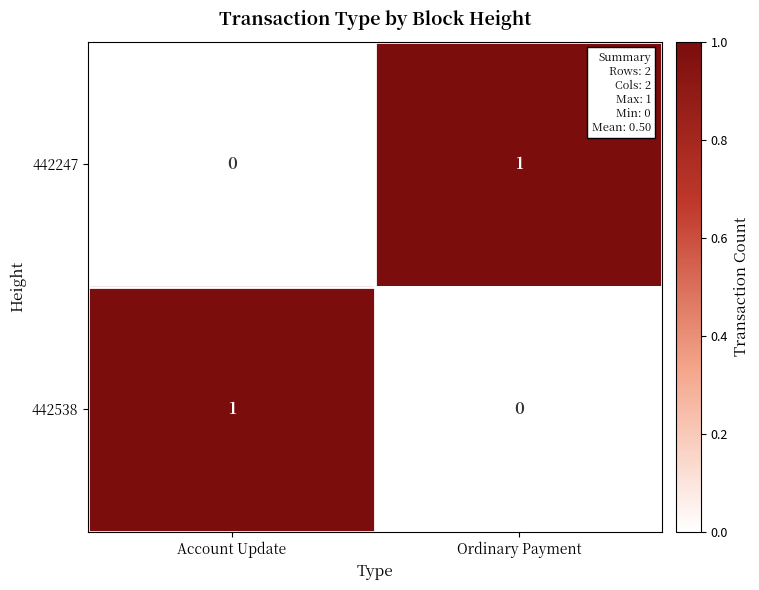

Where is 442538 nearest to the value 0?

Ordinary Payment